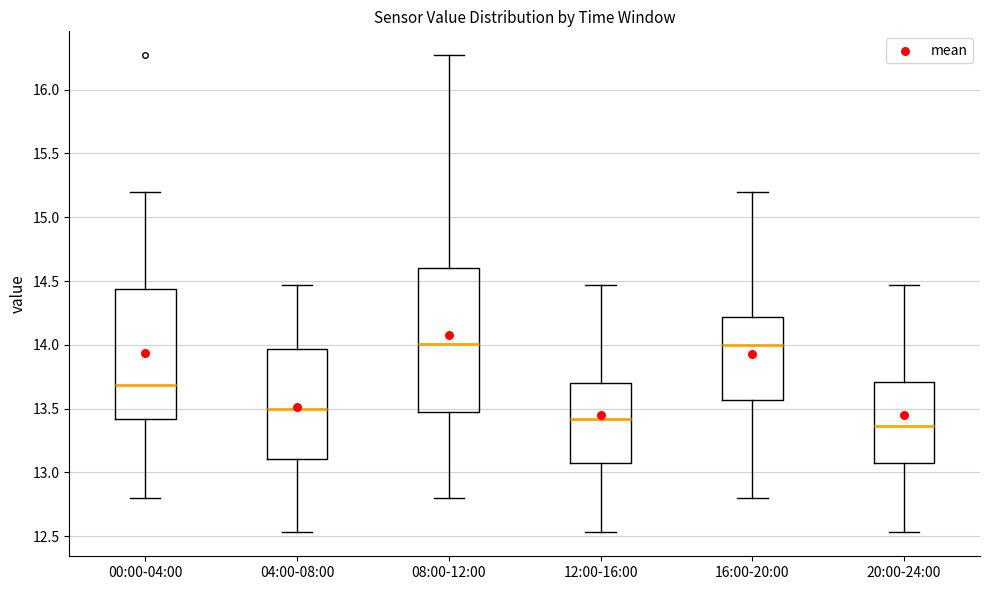

Which box is the tallest, from its lower edge to its upper edge?

08:00-12:00